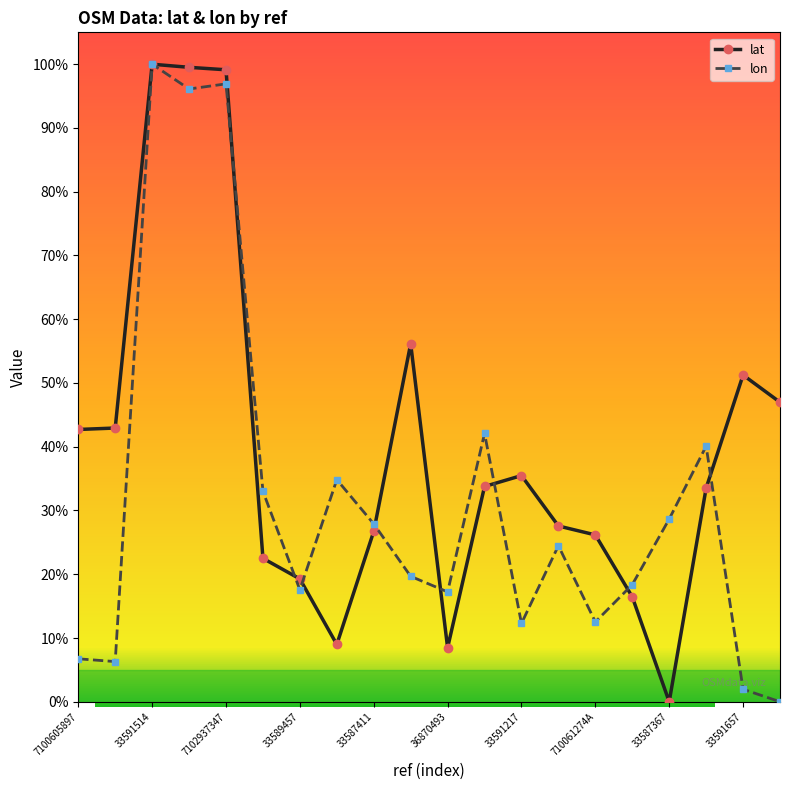

How many values in the lon series exceed 24?

10